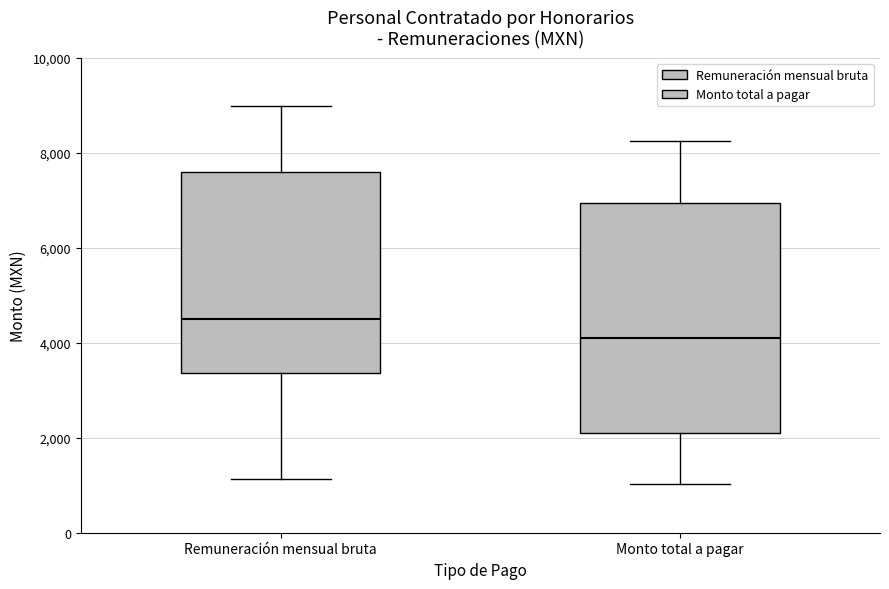

Reading left to right, read every box against the y-axis: the position of its median line, the range the box covers, and the ends of its whiskers. The values are not printed on the chart, so give them approximately, as read against the axis.

Remuneración mensual bruta: median 4400, box 3400 to 7600, whiskers 1200 to 9000
Monto total a pagar: median 4000, box 2200 to 7000, whiskers 1000 to 8200